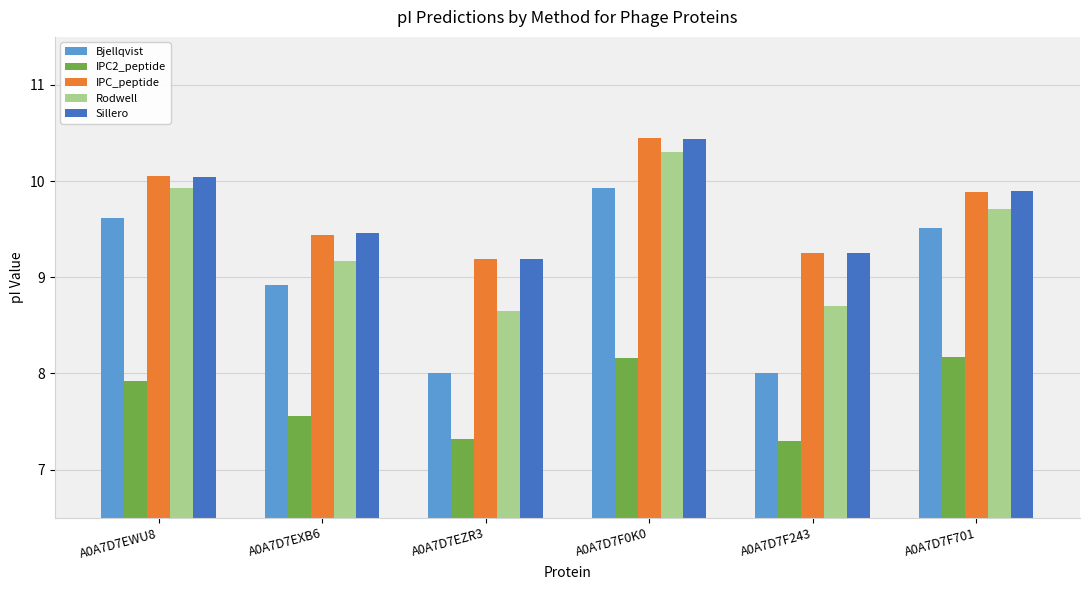

What are all the series names shown in the legend?

Bjellqvist, IPC2_peptide, IPC_peptide, Rodwell, Sillero